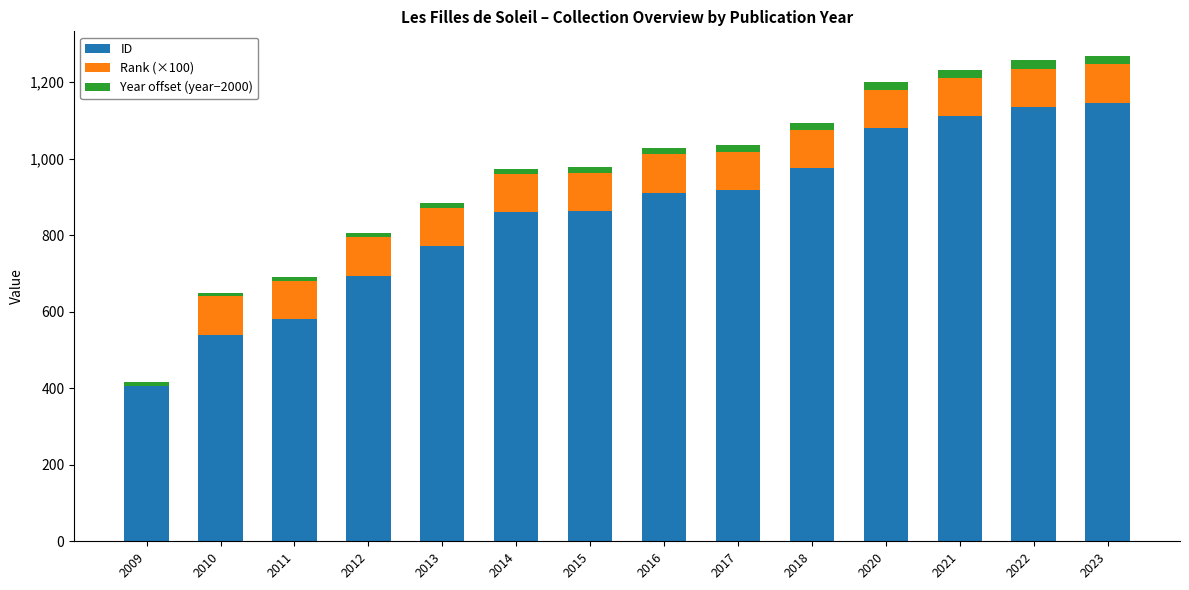

Are the bars horizontal?

No